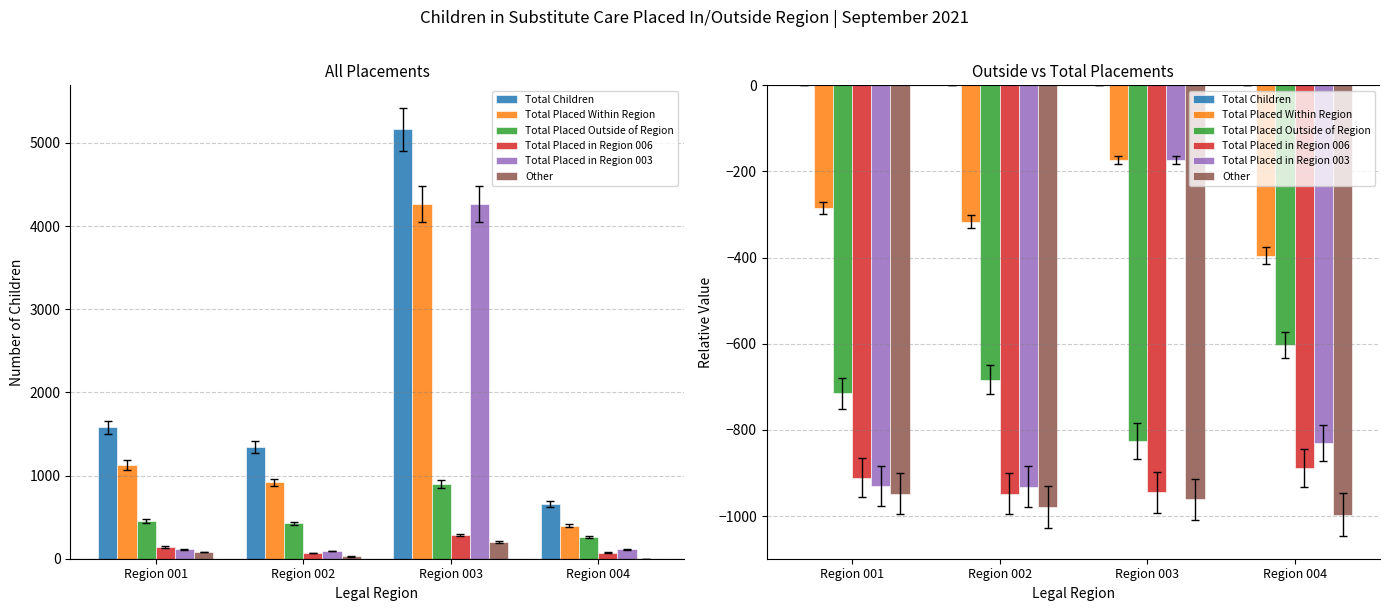

What is the difference between the highest and lowest values at Region 003?

961.1